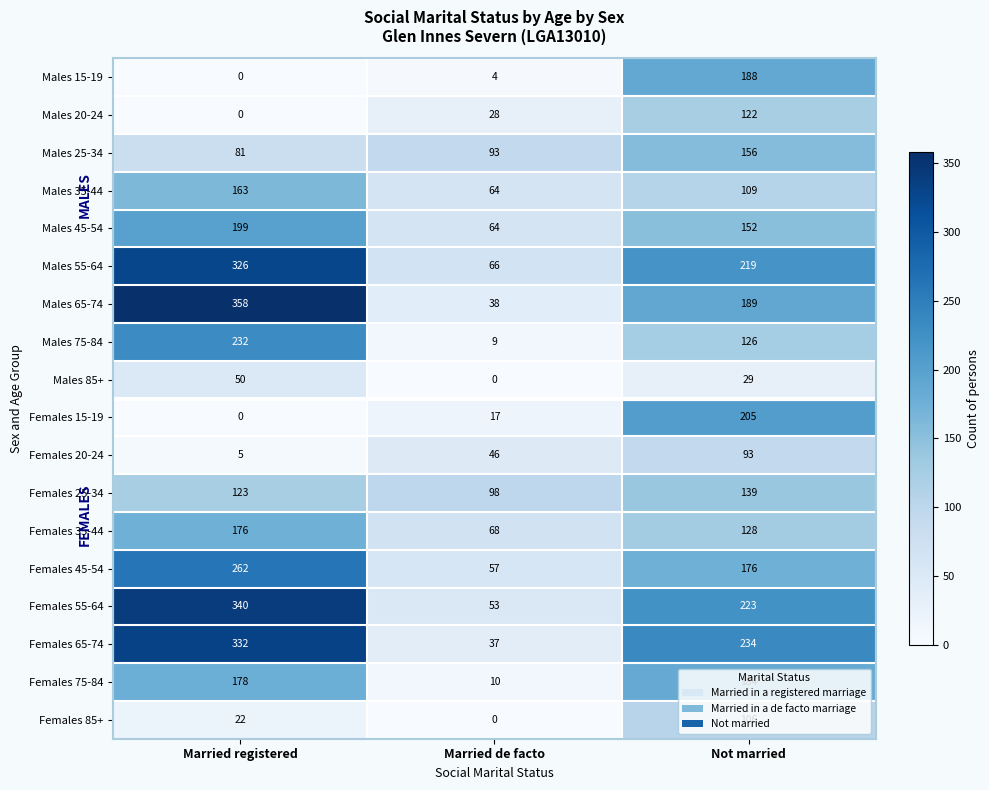

At which label is Males 20-24 closest to 61?

Married de facto